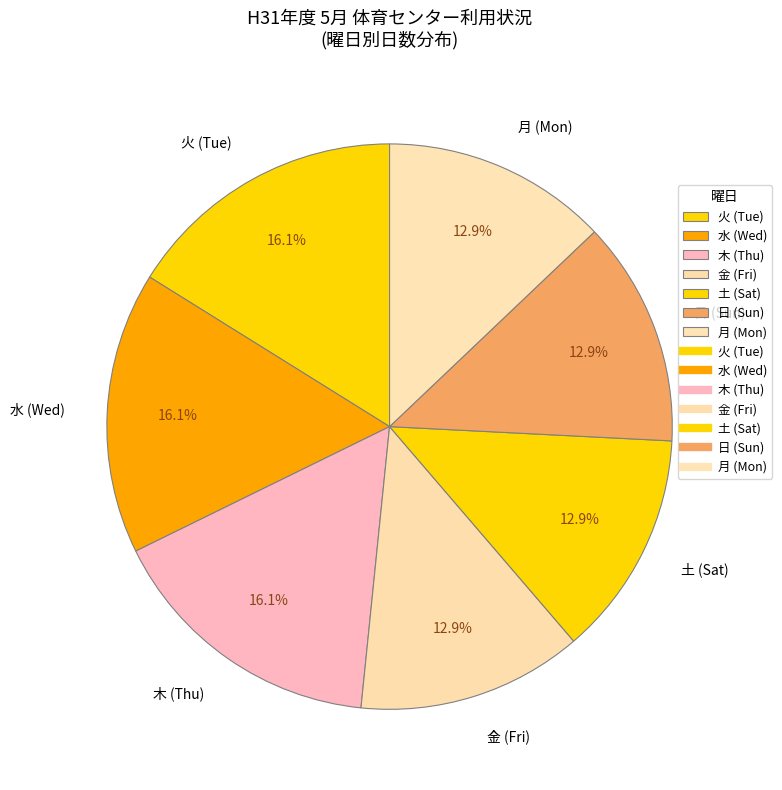

Is the sum of 金 (Fri) and 水 (Wed) greater than half?

No